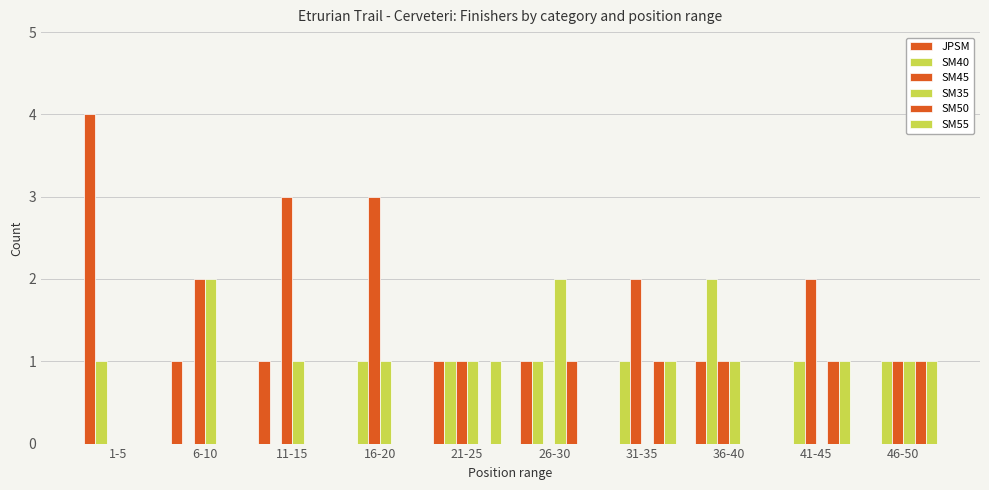

The value of SM55 at 6-10 is 0. True or false?

True